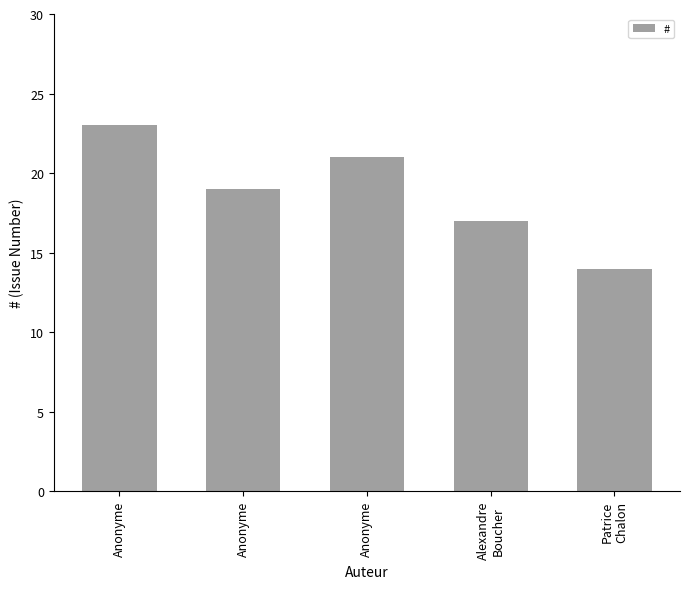

Reading left to right, list all the values displayed in this chart.

23	19	21	17	14